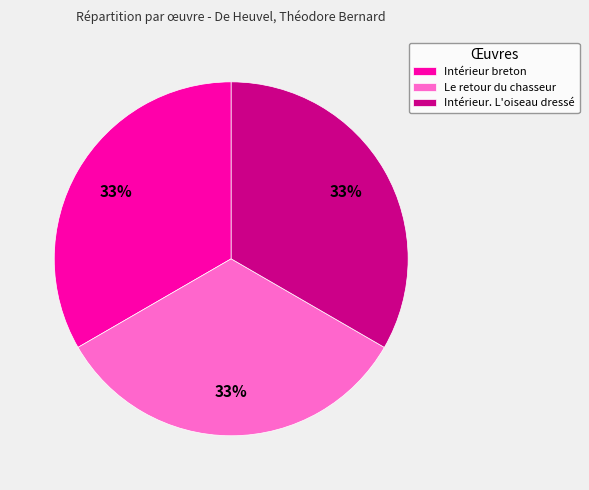

How many segments does this pie chart have?

3